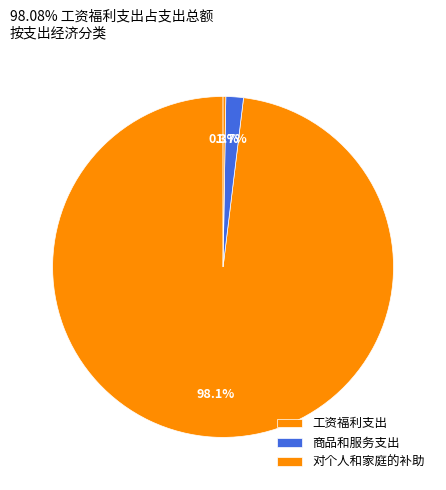

What is the smallest slice in the pie chart?

对个人和家庭的补助